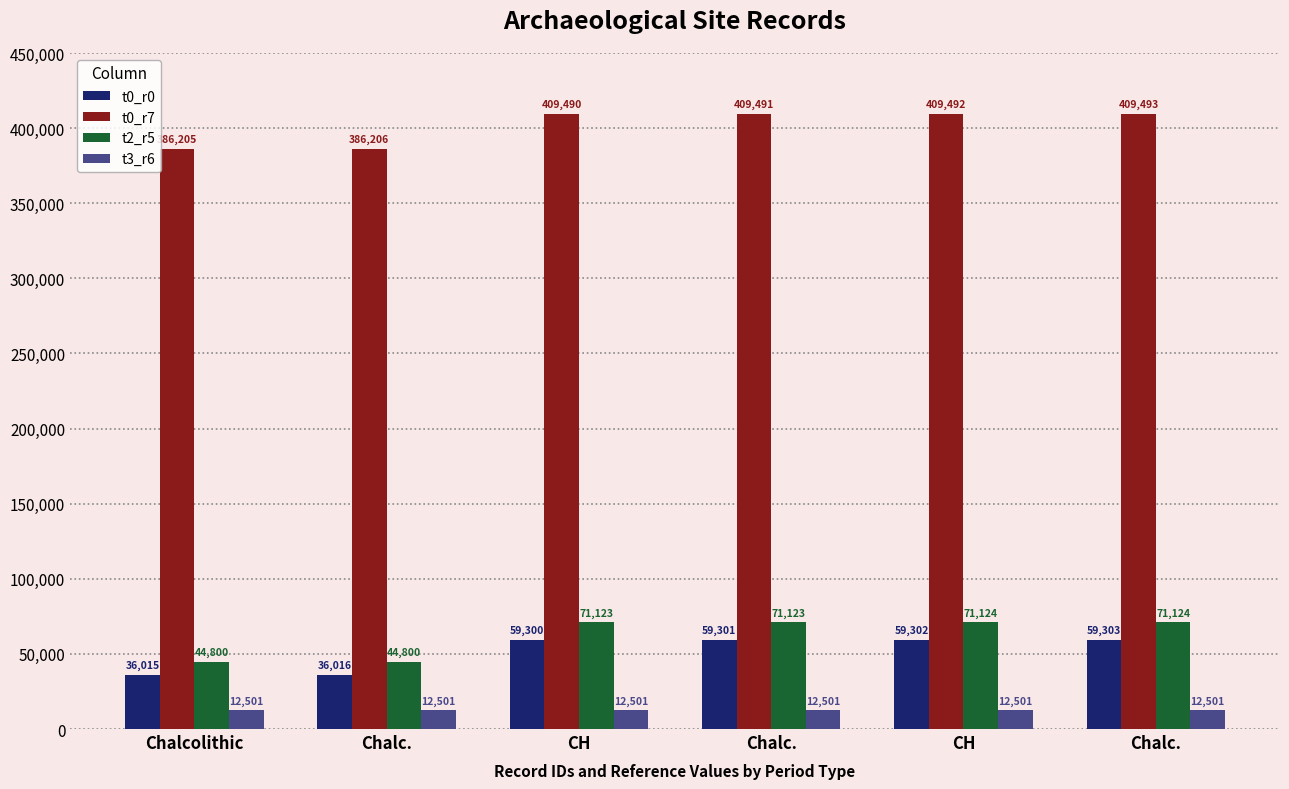

At CH, list the series in order from smallest to largest.

t3_r6, t0_r0, t2_r5, t0_r7